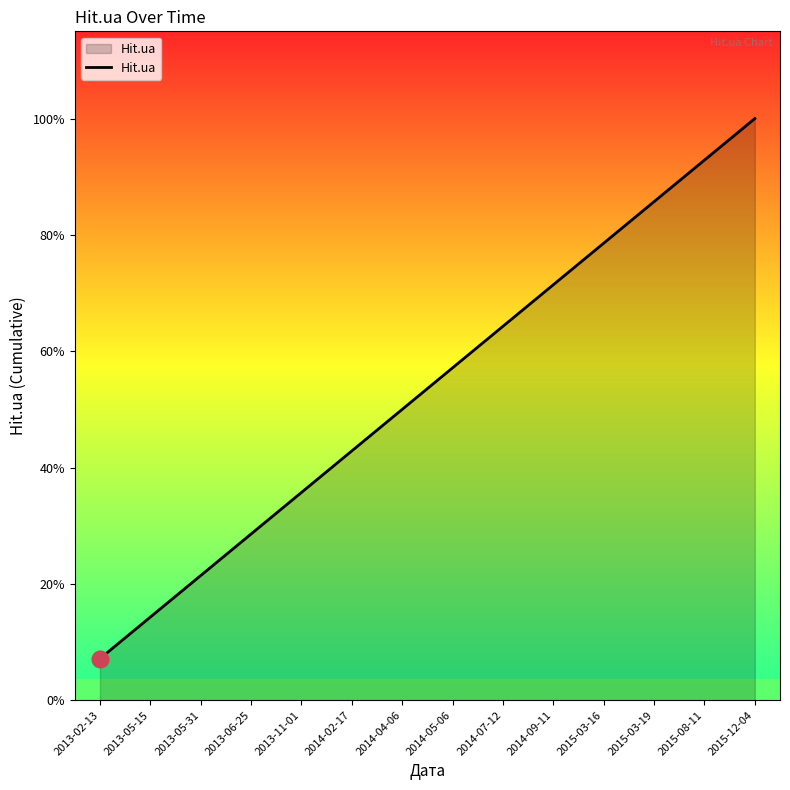

Does the chart have visible grid lines?

No